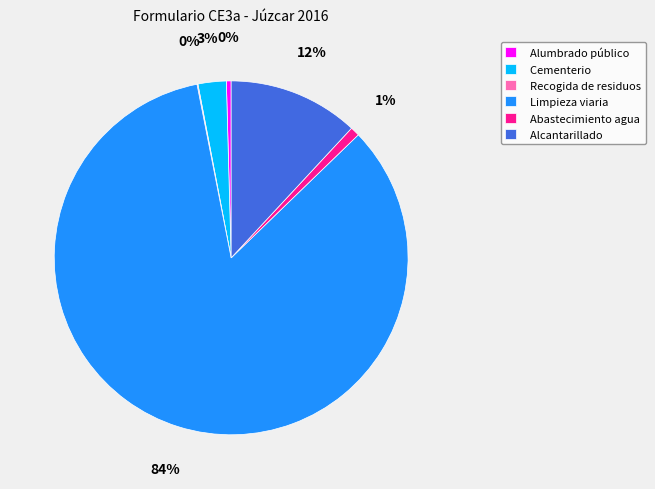

What percentage is the Cementerio slice, to the nearest percent?

3%